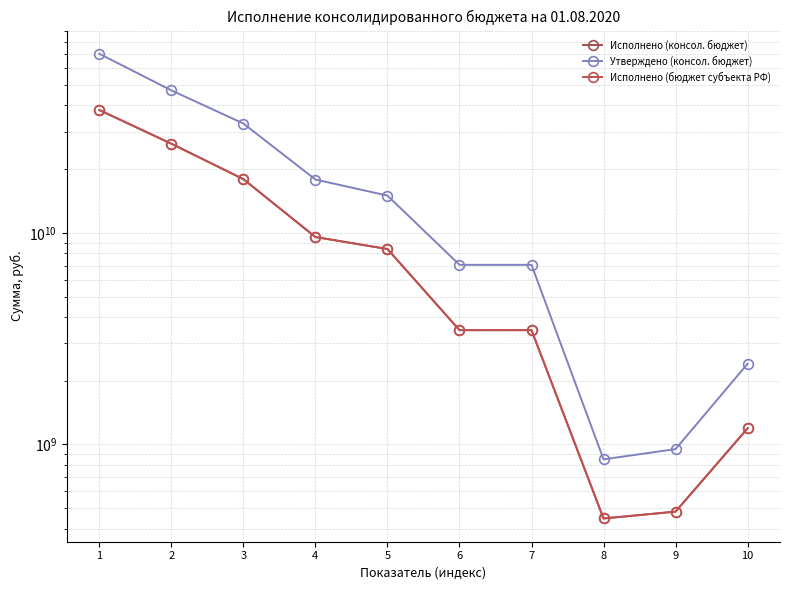

Reading left to right, list all the values displayed in this chart.

Исполнено (консол. бюджет): 38068428527.3	26380291131.6	17941745983.6	9554955621.0	8386790362.6	3467872537.3	3467872537.3	446458195.2	481078645.1	1190883437.0
Утверждено (консол. бюджет): 70232377646.3	47150664851.2	32867631900.0	17867631900.0	15000000000.0	7060443751.2	7060443751.2	849862500.0	950123700.0	2405118287.4
Исполнено (бюджет субъекта РФ): 38068428527.3	26380291131.6	17941745983.6	9554955621.0	8386790362.6	3467872537.3	3467872537.3	446458195.2	481078645.1	1190883437.0